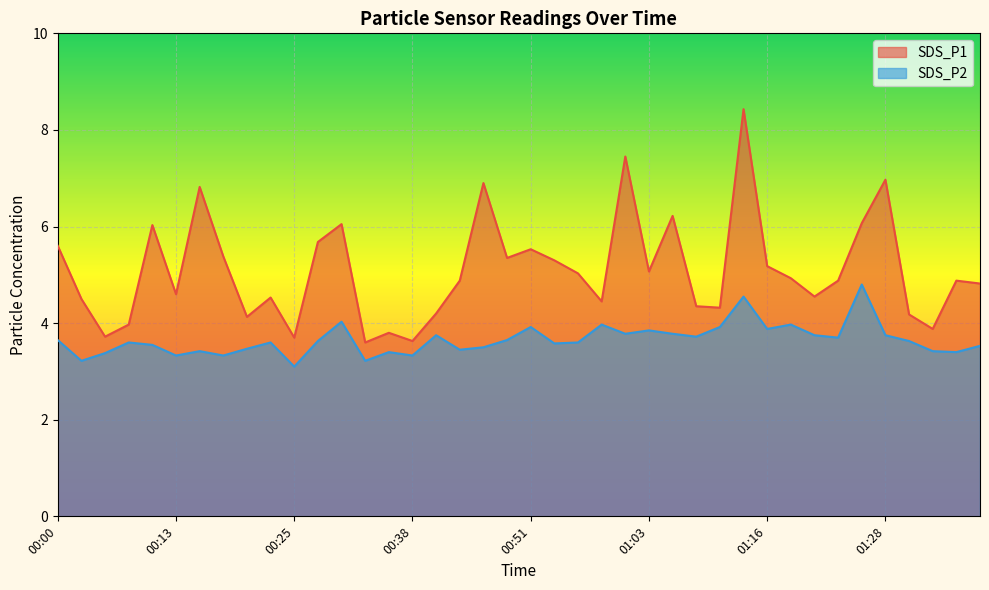

What is the total value across all series at 00:40?

8.0